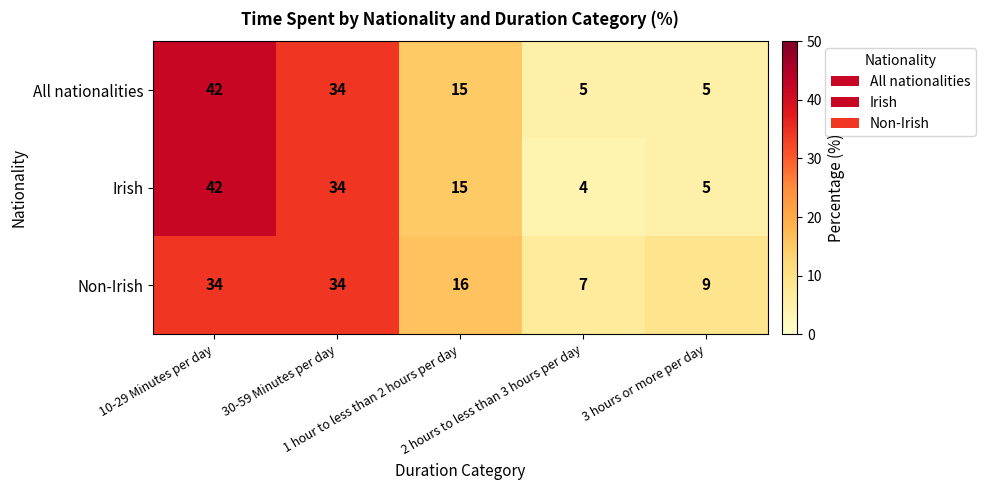

What is the difference between the second highest and minimum values in the All nationalities series?

29